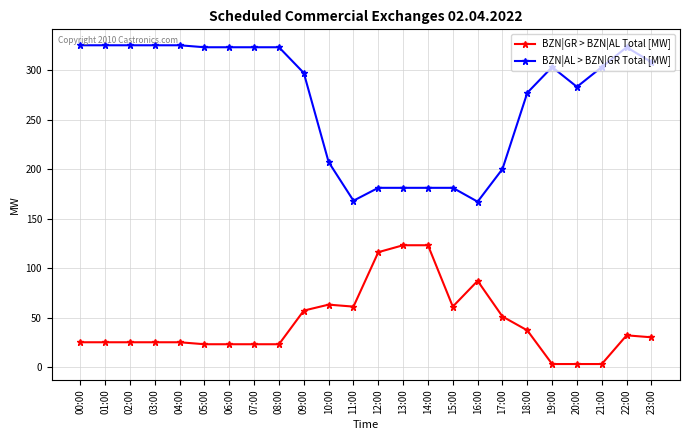

What is the minimum value for BZN|GR > BZN|AL Total [MW]?

3